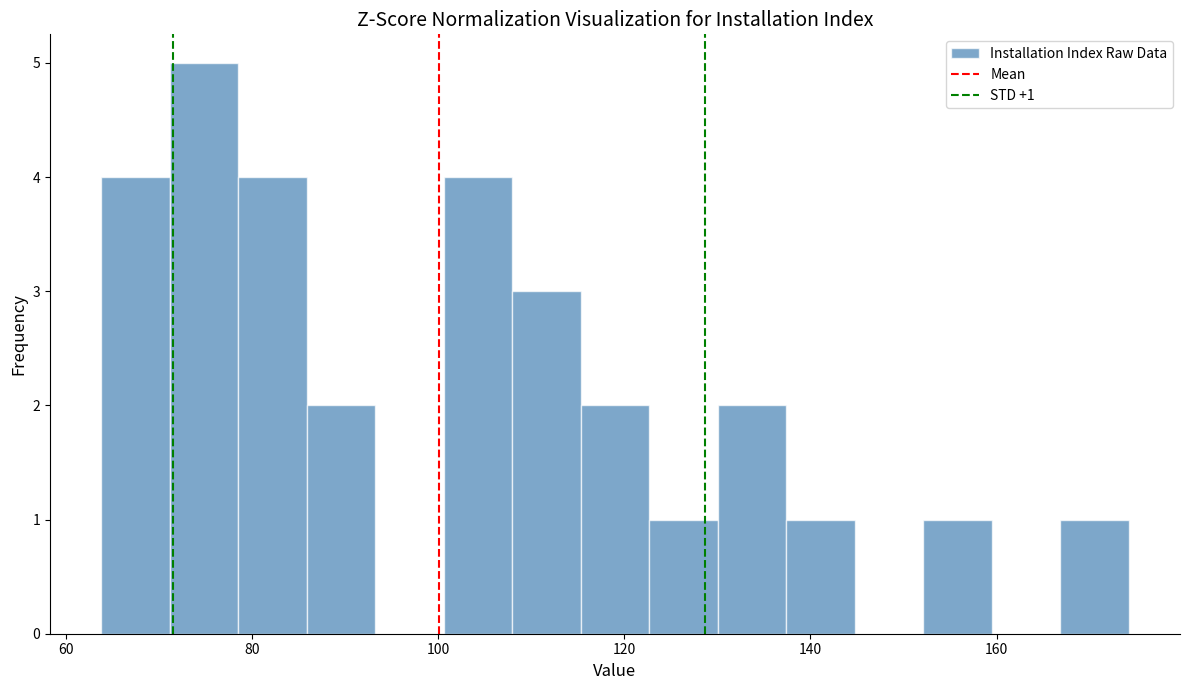

Read against the x-axis, roughly where is the centre of the tallest bar?

74